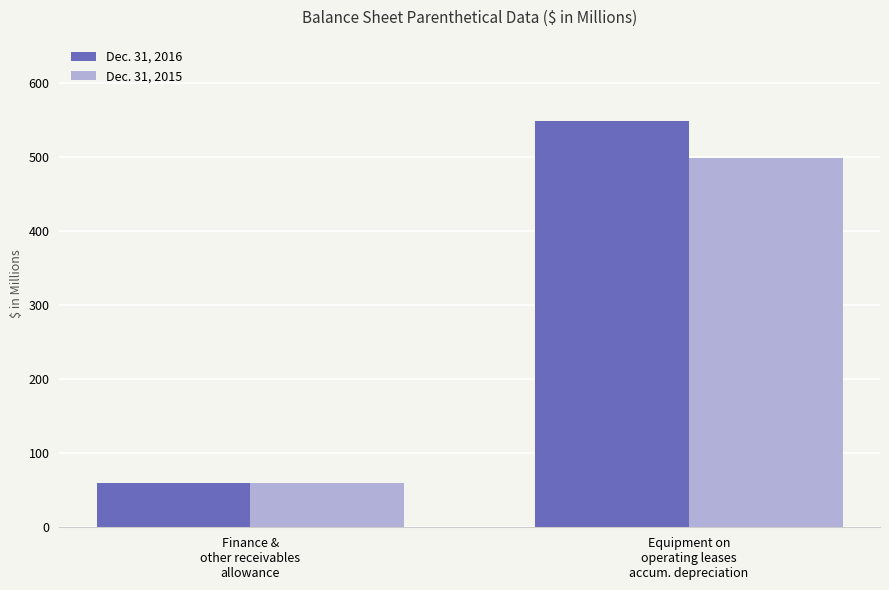

How many bars are there in total?

4